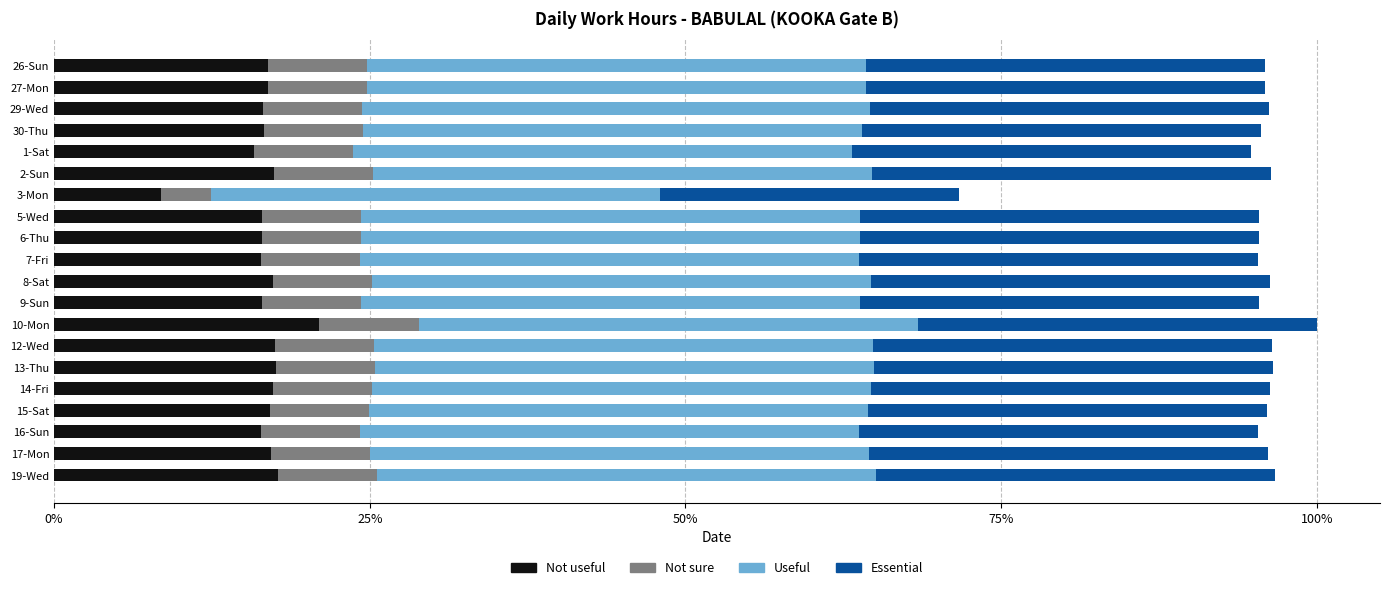

Reading left to right, transcribe all the data shown in this chart.

Not useful: 2.1	2.1	2.1	2.1	2.0	2.2	1.1	2.1	2.1	2.1	2.2	2.1	2.7	2.2	2.2	2.2	2.2	2.1	2.2	2.2
Not sure: 1.0	1.0	1.0	1.0	1.0	1.0	0.5	1.0	1.0	1.0	1.0	1.0	1.0	1.0	1.0	1.0	1.0	1.0	1.0	1.0
Useful: 5.0	5.0	5.1	5.0	5.0	5.0	4.5	5.0	5.0	5.0	5.0	5.0	5.0	5.0	5.0	5.0	5.0	5.0	5.0	5.0
Essential: 4.0	4.0	4.0	4.0	4.0	4.0	3.0	4.0	4.0	4.0	4.0	4.0	4.0	4.0	4.0	4.0	4.0	4.0	4.0	4.0